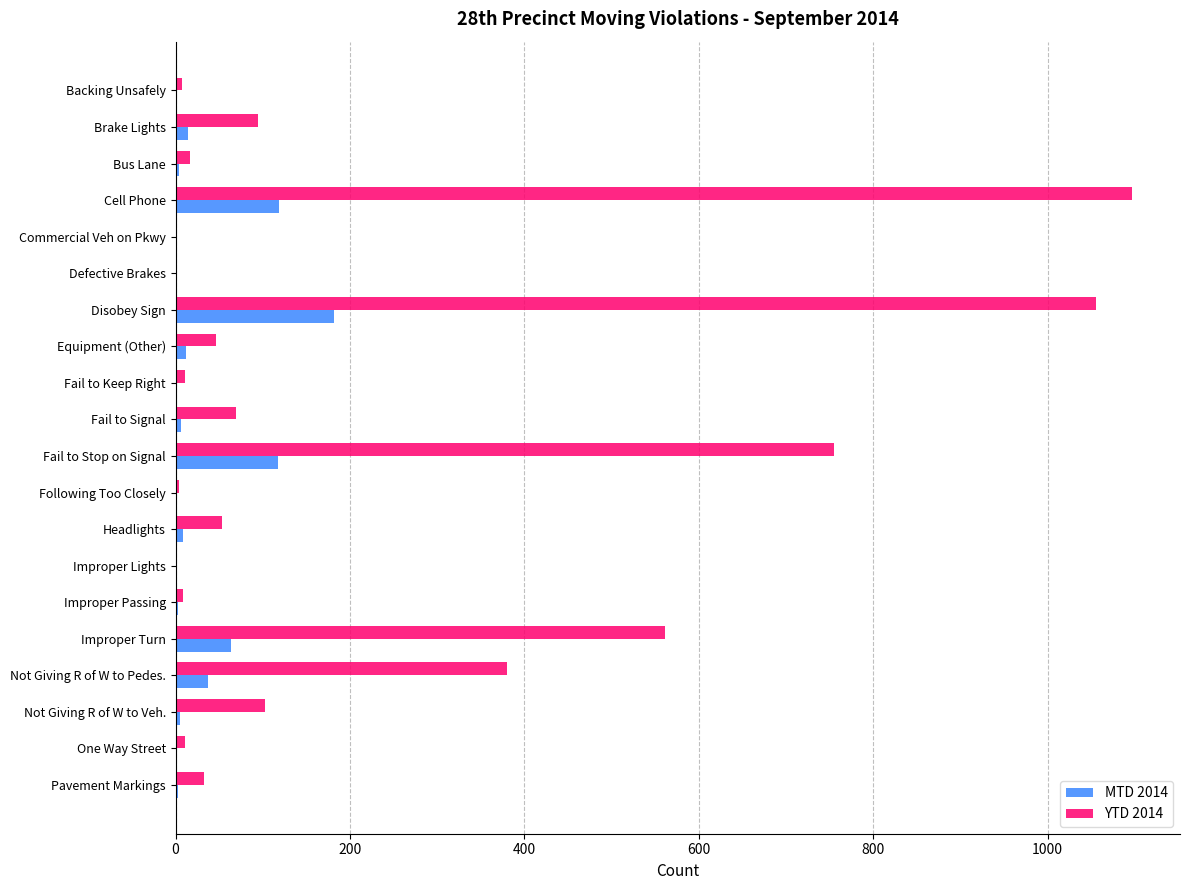

What is the sum of all YTD 2014 values?

4304